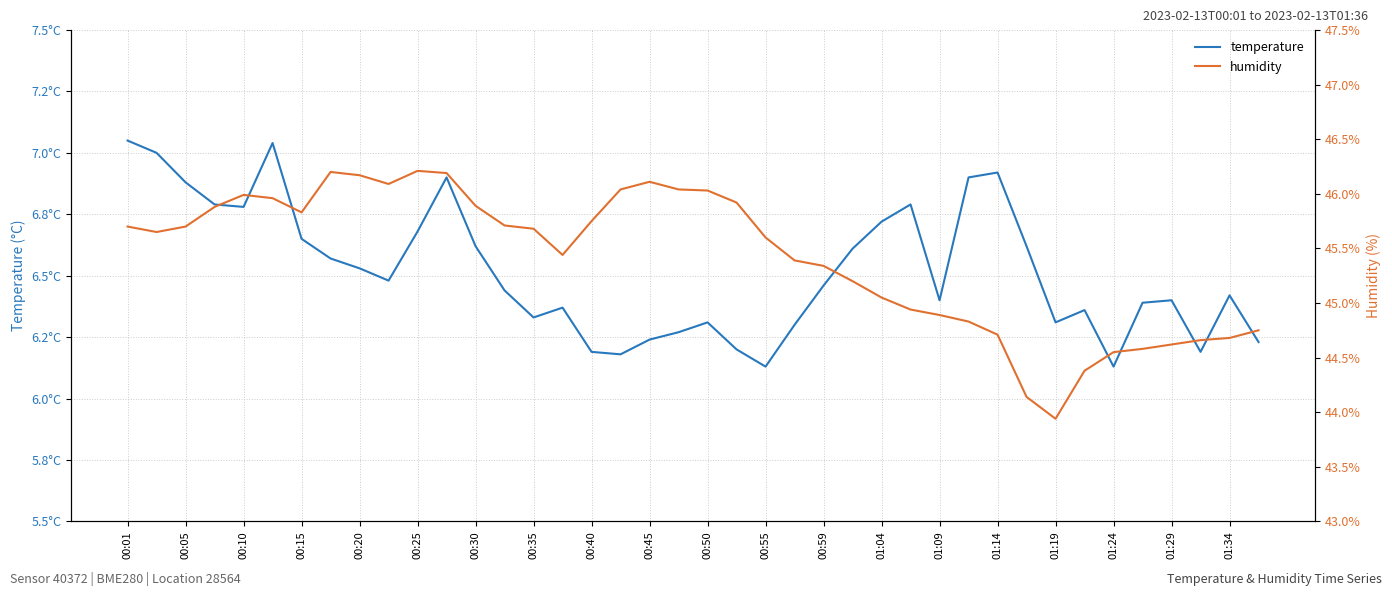

Reading left to right, transcribe all the data shown in this chart.

temperature: 7.0	7.0	6.9	6.8	6.8	7.0	6.7	6.6	6.5	6.5	6.7	6.9	6.6	6.4	6.3	6.4	6.2	6.2	6.2	6.3	6.3	6.2	6.1	6.3	6.5	6.6	6.7	6.8	6.4	6.9	6.9	6.6	6.3	6.4	6.1	6.4	6.4	6.2	6.4	6.2
humidity: 45.7	45.6	45.7	45.9	46.0	46.0	45.8	46.2	46.2	46.1	46.2	46.2	45.9	45.7	45.7	45.4	45.8	46.0	46.1	46.0	46.0	45.9	45.6	45.4	45.3	45.2	45.0	44.9	44.9	44.8	44.7	44.1	43.9	44.4	44.5	44.6	44.6	44.7	44.7	44.8